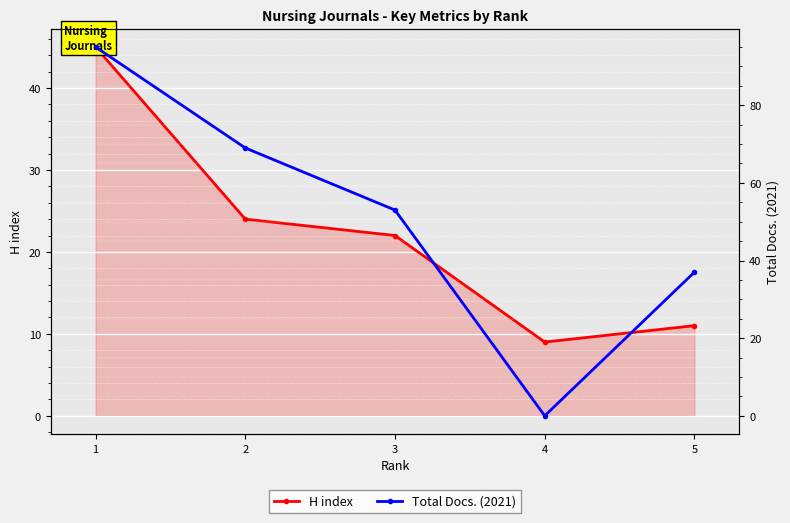

True or false: H index has a value of 18 at 5.

False